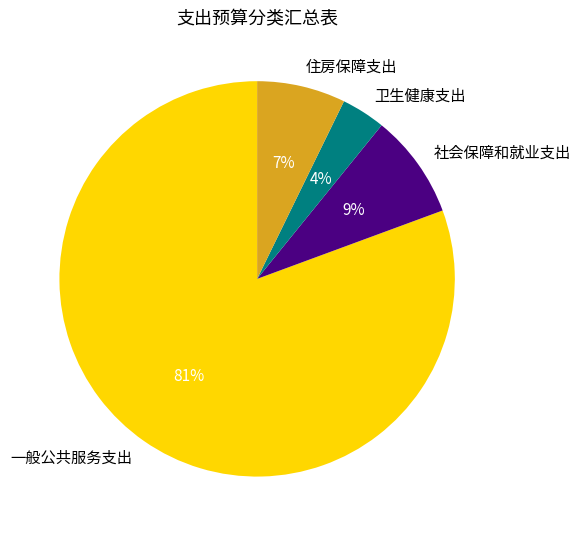

To the nearest percent, what is the average slice percentage?

25%